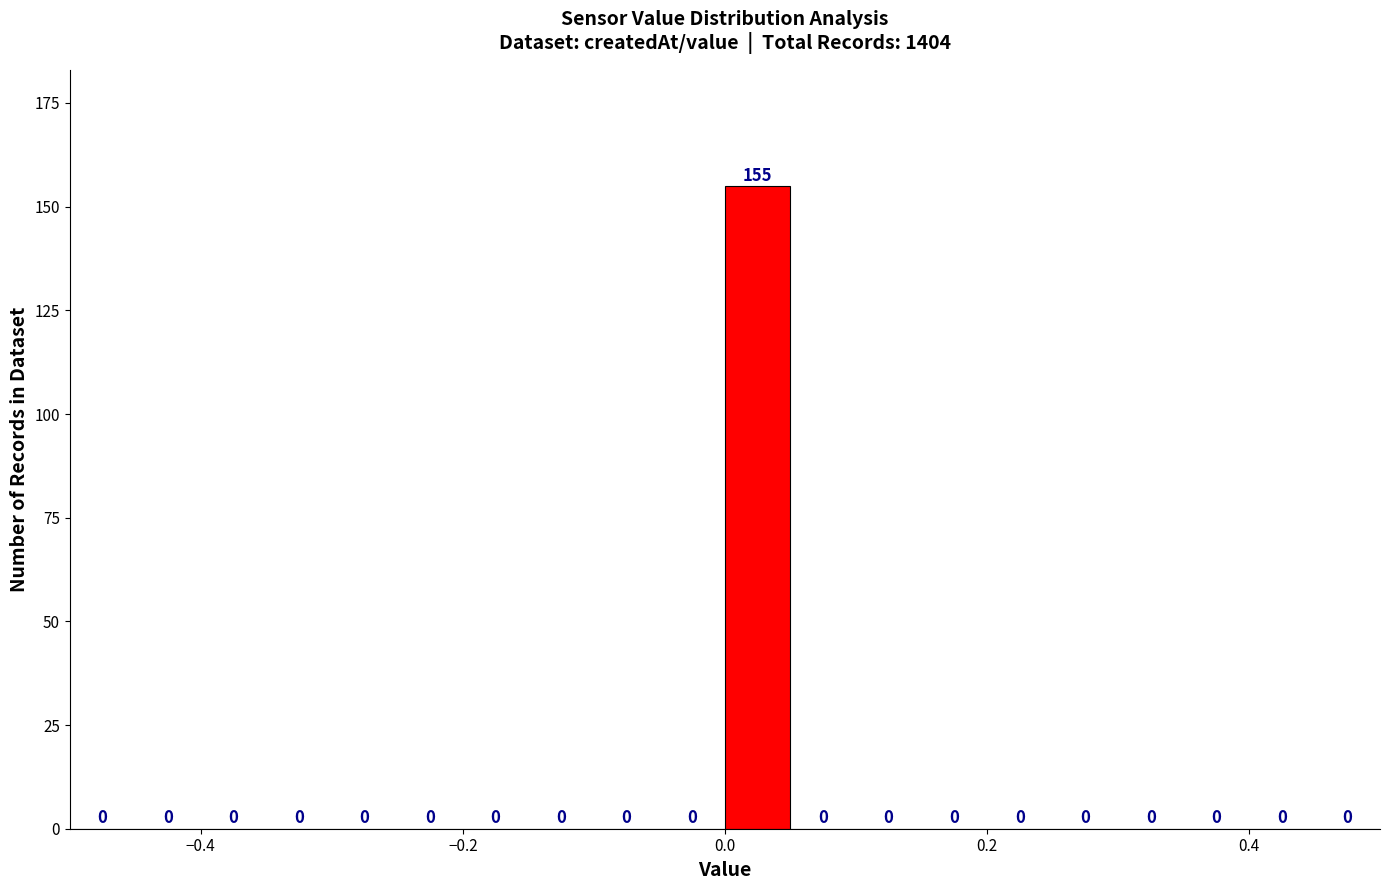

Read against the x-axis, roughly where is the centre of the tallest bar?

0.02